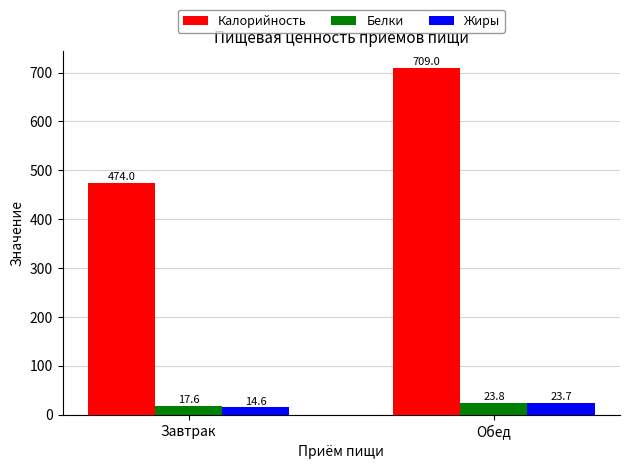

How many bars are there in total?

6